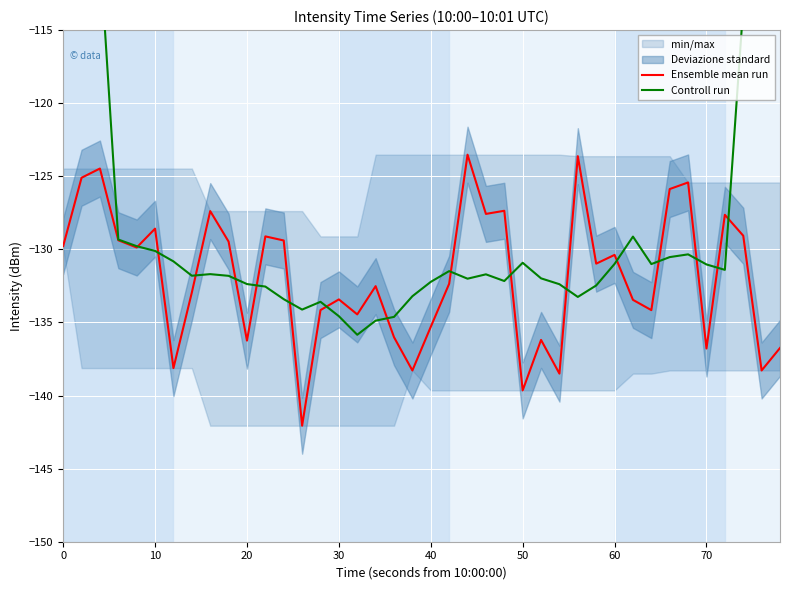

What is the lowest value of the Ensemble mean run series?

-142.1